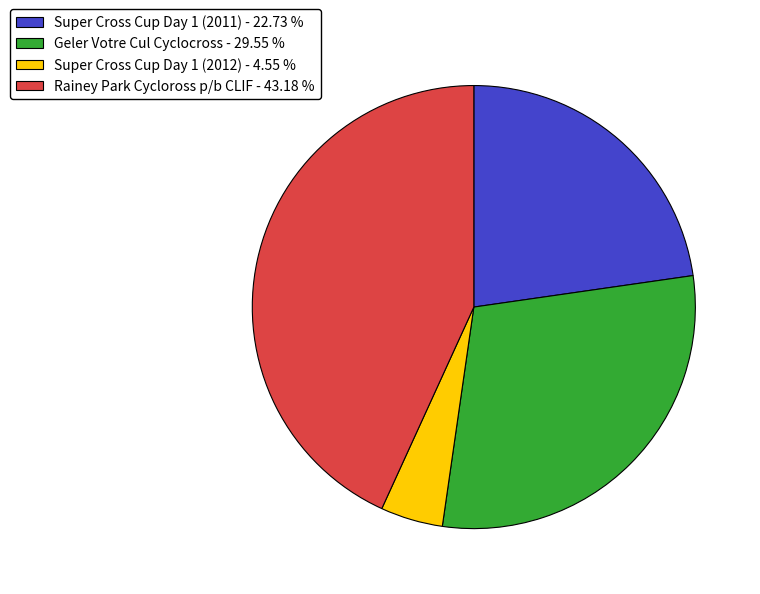

Is Super Cross Cup Day 1 (2011) - 22.73 % the majority of the pie?

No